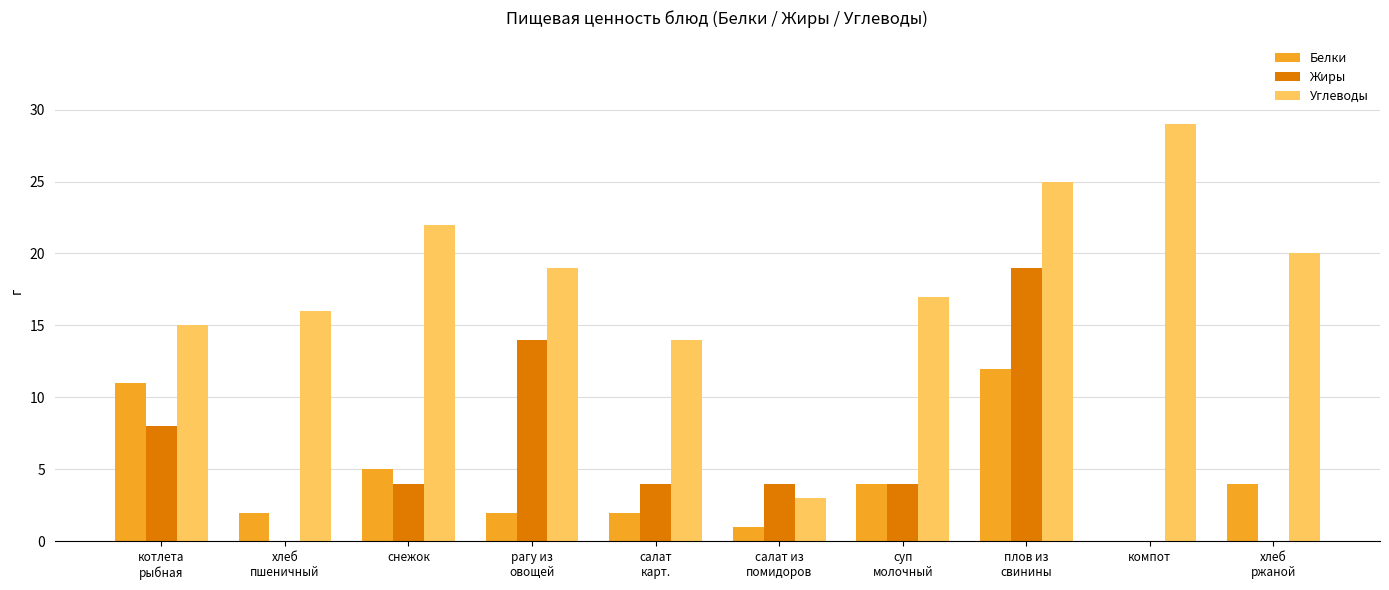

Reading left to right, list all the values displayed in this chart.

Белки: котлета
рыбная=11	хлеб
пшеничный=2	снежок=5	рагу из
овощей=2	салат
карт.=2	салат из
помидоров=1	суп
молочный=4	плов из
свинины=12	компот=0	хлеб
ржаной=4
Жиры: котлета
рыбная=8	хлеб
пшеничный=0	снежок=4	рагу из
овощей=14	салат
карт.=4	салат из
помидоров=4	суп
молочный=4	плов из
свинины=19	компот=0	хлеб
ржаной=0
Углеводы: котлета
рыбная=15	хлеб
пшеничный=16	снежок=22	рагу из
овощей=19	салат
карт.=14	салат из
помидоров=3	суп
молочный=17	плов из
свинины=25	компот=29	хлеб
ржаной=20